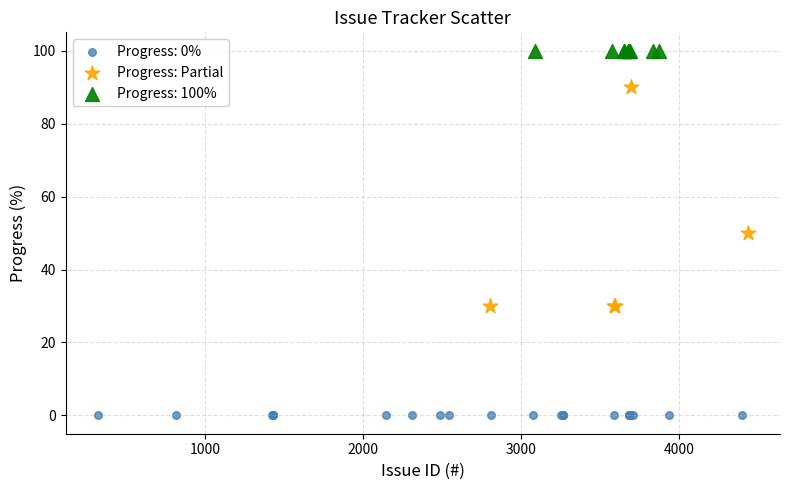

Which series reaches the minimum Y coordinate?

Progress: 0%